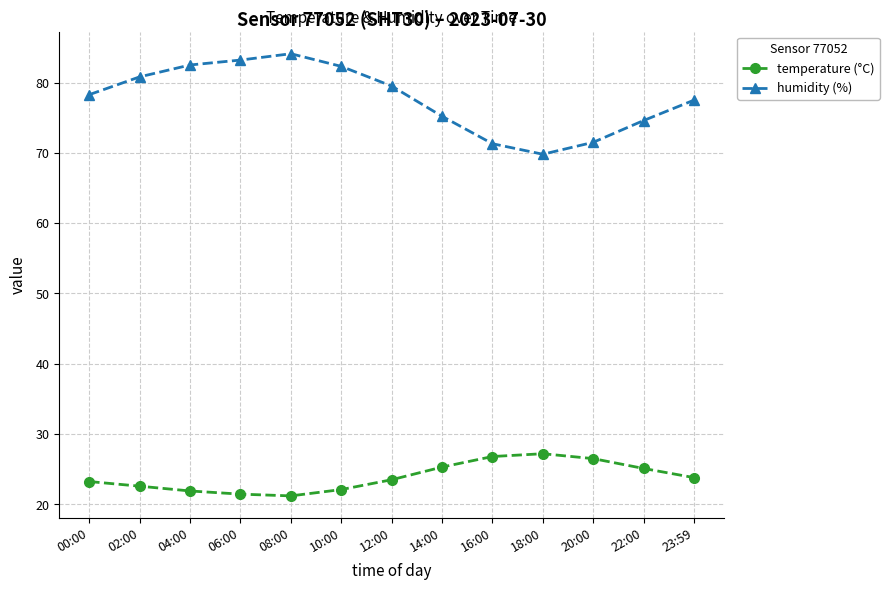

Does the chart have visible grid lines?

Yes